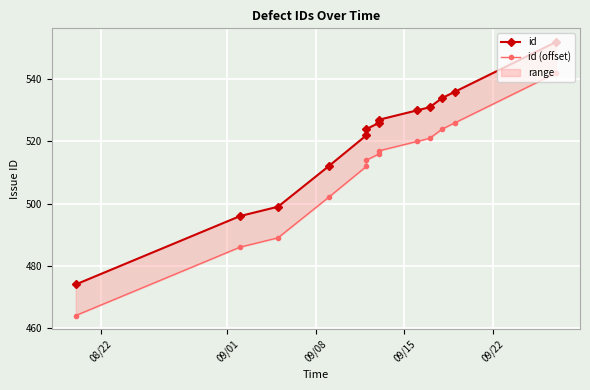

At which label does id (offset) reach its minimum?

08/22